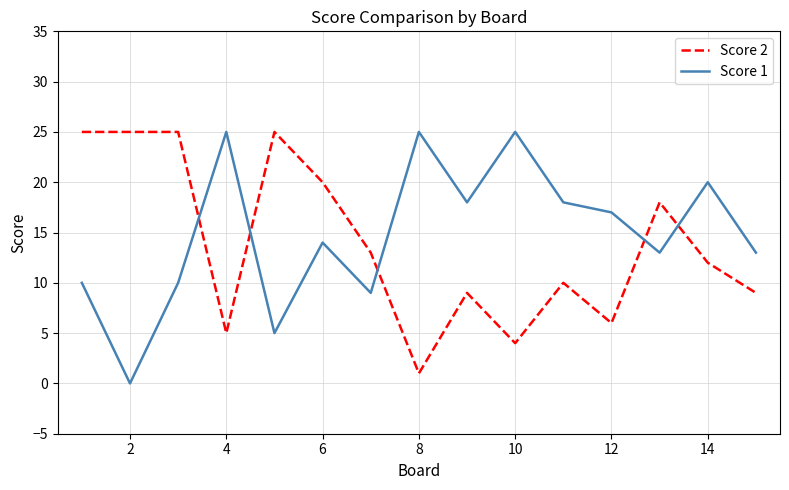

True or false: Score 1 has more than 2 interior local peaks.

True